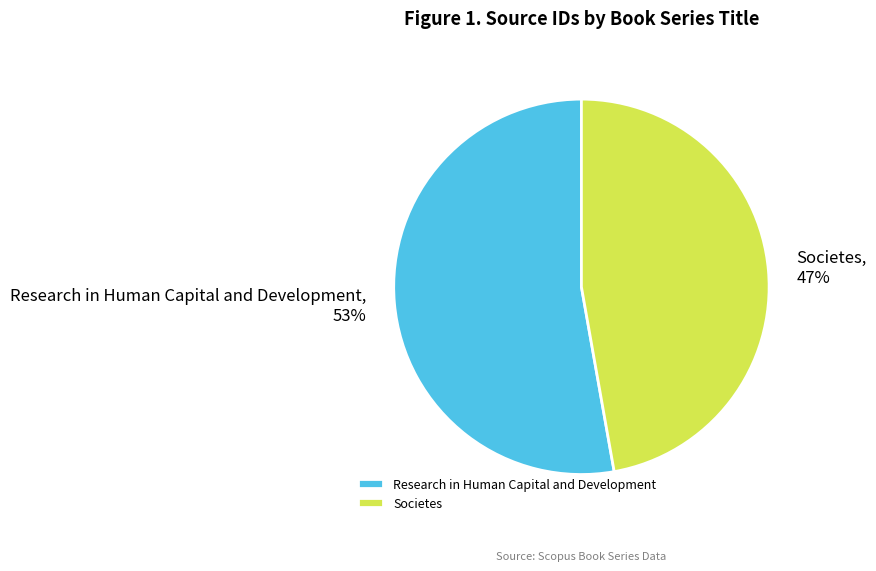

Rank the categories by value from lowest to highest.

Societes, Research in Human Capital and Development